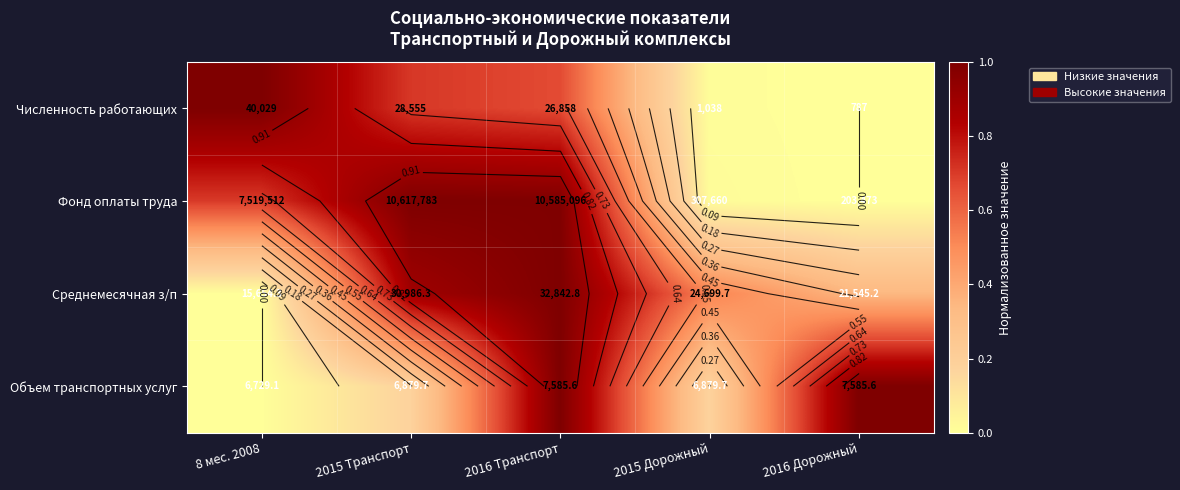

At how many categories does at least one series exceed 0?

5